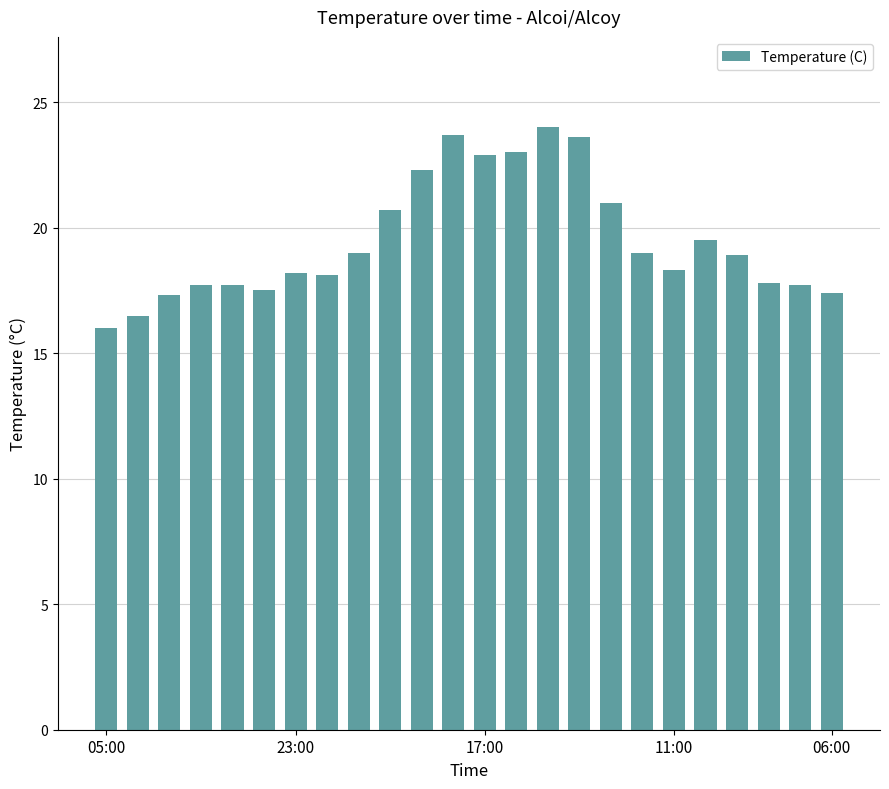

What is the maximum value shown in the chart?

24.0